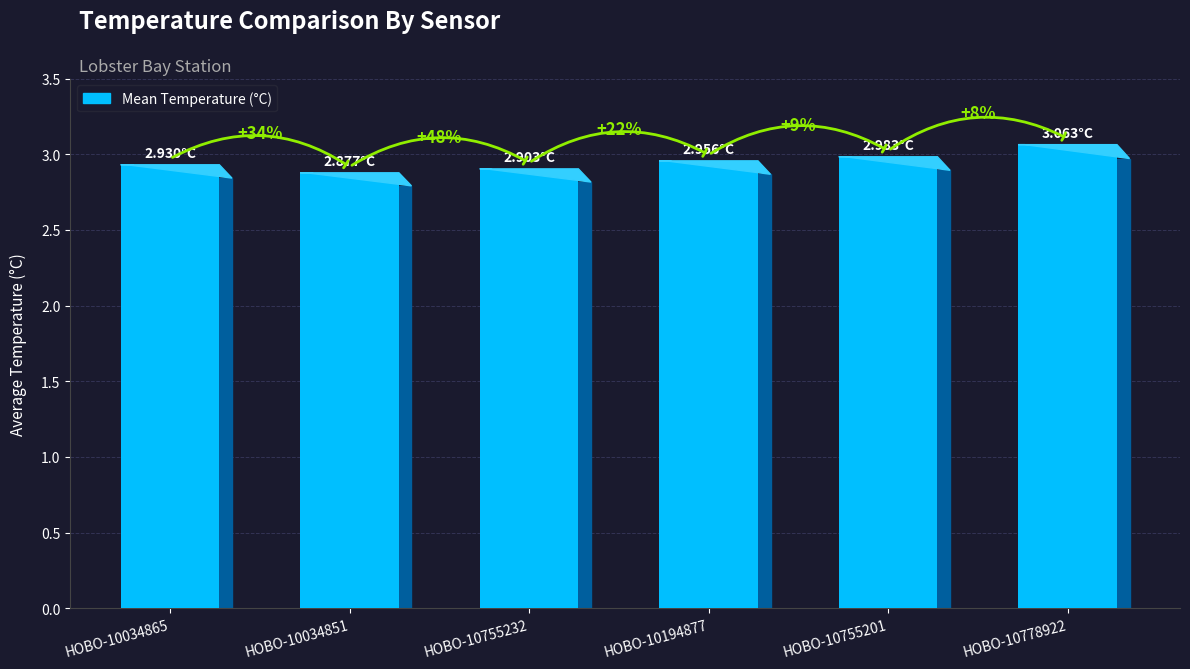

Rank the categories by value from lowest to highest.

HOBO-10034851, HOBO-10755232, HOBO-10034865, HOBO-10194877, HOBO-10755201, HOBO-10778922